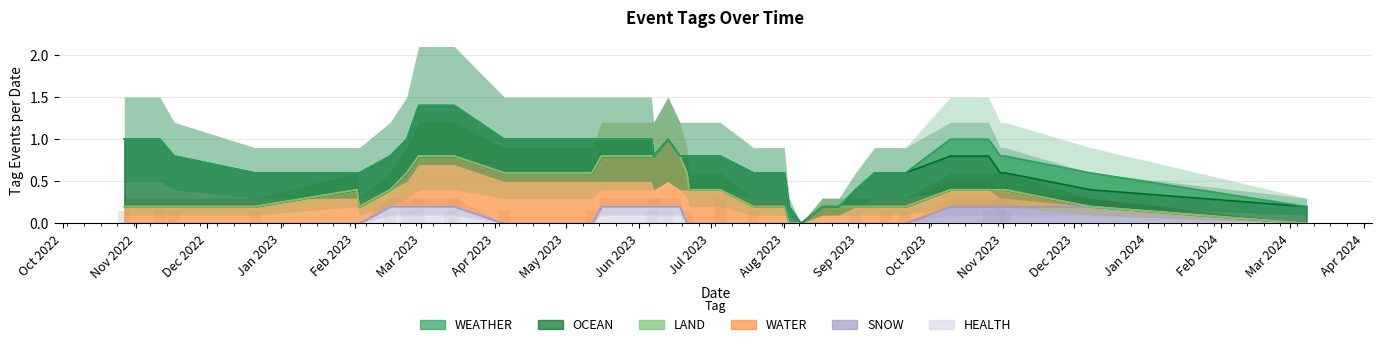

What is the difference between the second highest and minimum values in the HEALTH series?

0.2